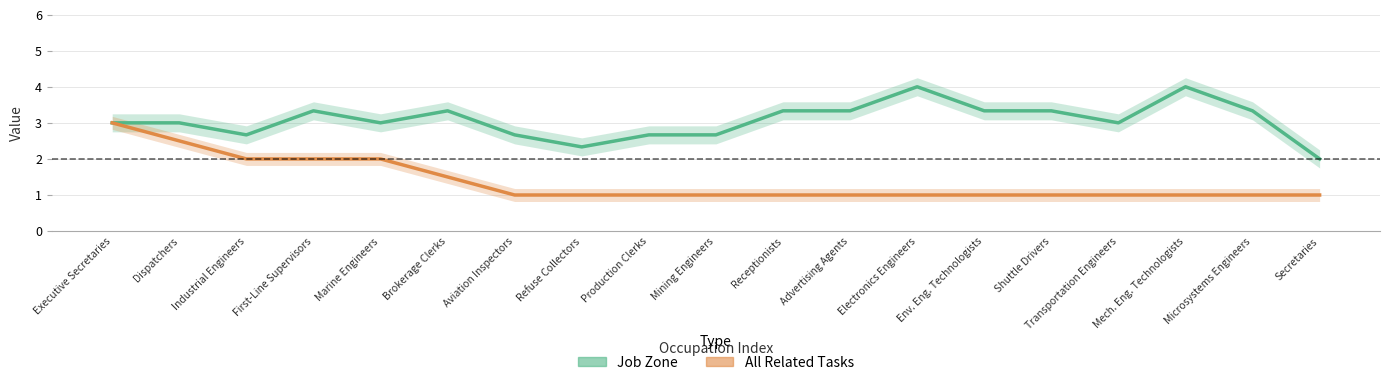

How many data points in Job Zone are above 3?

9